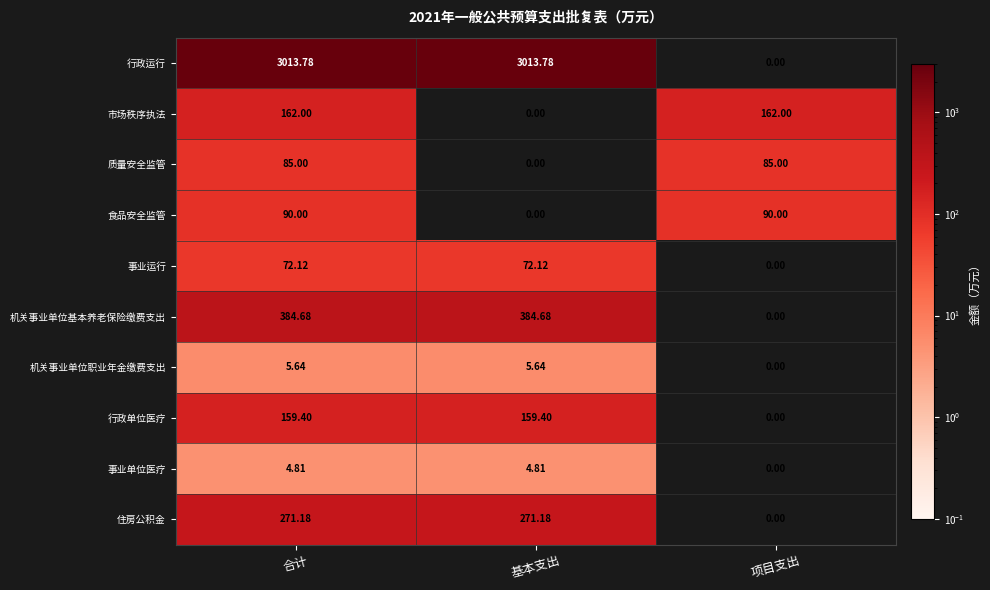

Rank the series by their maximum value, from highest to lowest.

行政运行, 机关事业单位基本养老保险缴费支出, 住房公积金, 市场秩序执法, 行政单位医疗, 食品安全监管, 质量安全监管, 事业运行, 机关事业单位职业年金缴费支出, 事业单位医疗